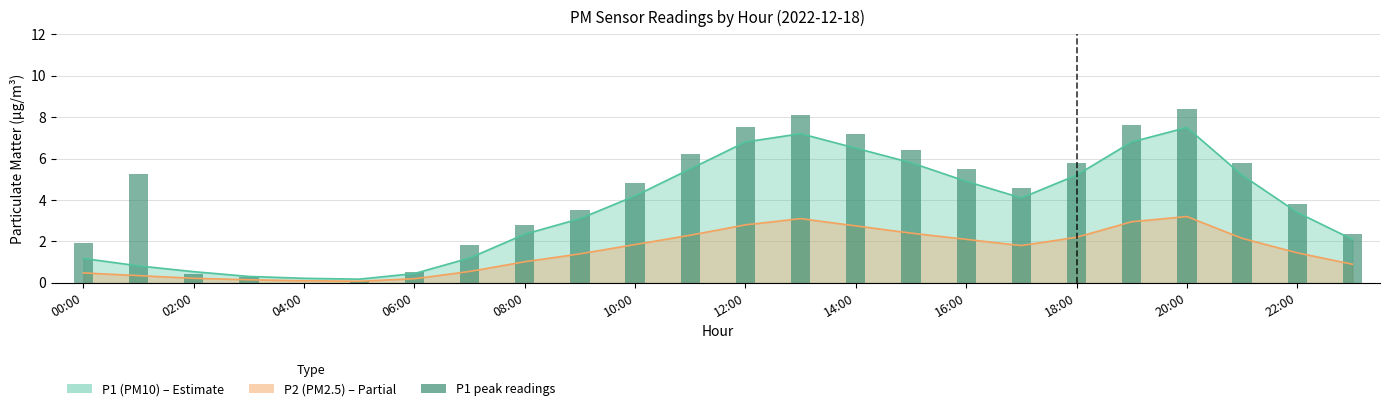

Reading right to left, what are all the values shown in this chart?

2.4	3.8	5.8	8.4	7.6	5.8	4.6	5.5	6.4	7.2	8.1	7.5	6.2	4.8	3.5	2.8	1.9	0.5	0.1	0.0	0.3	0.5	5.2	1.9